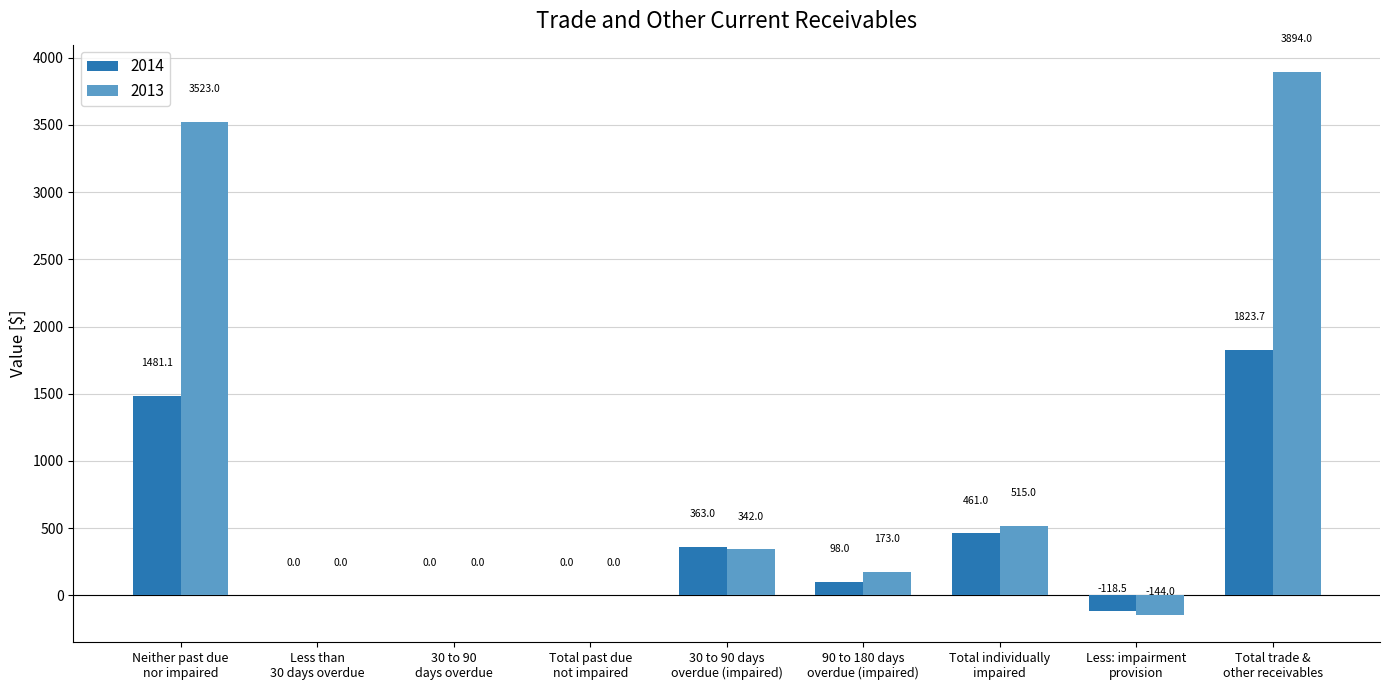

What is the spread (max minus min) of values at Neither past due
nor impaired?

2041.9